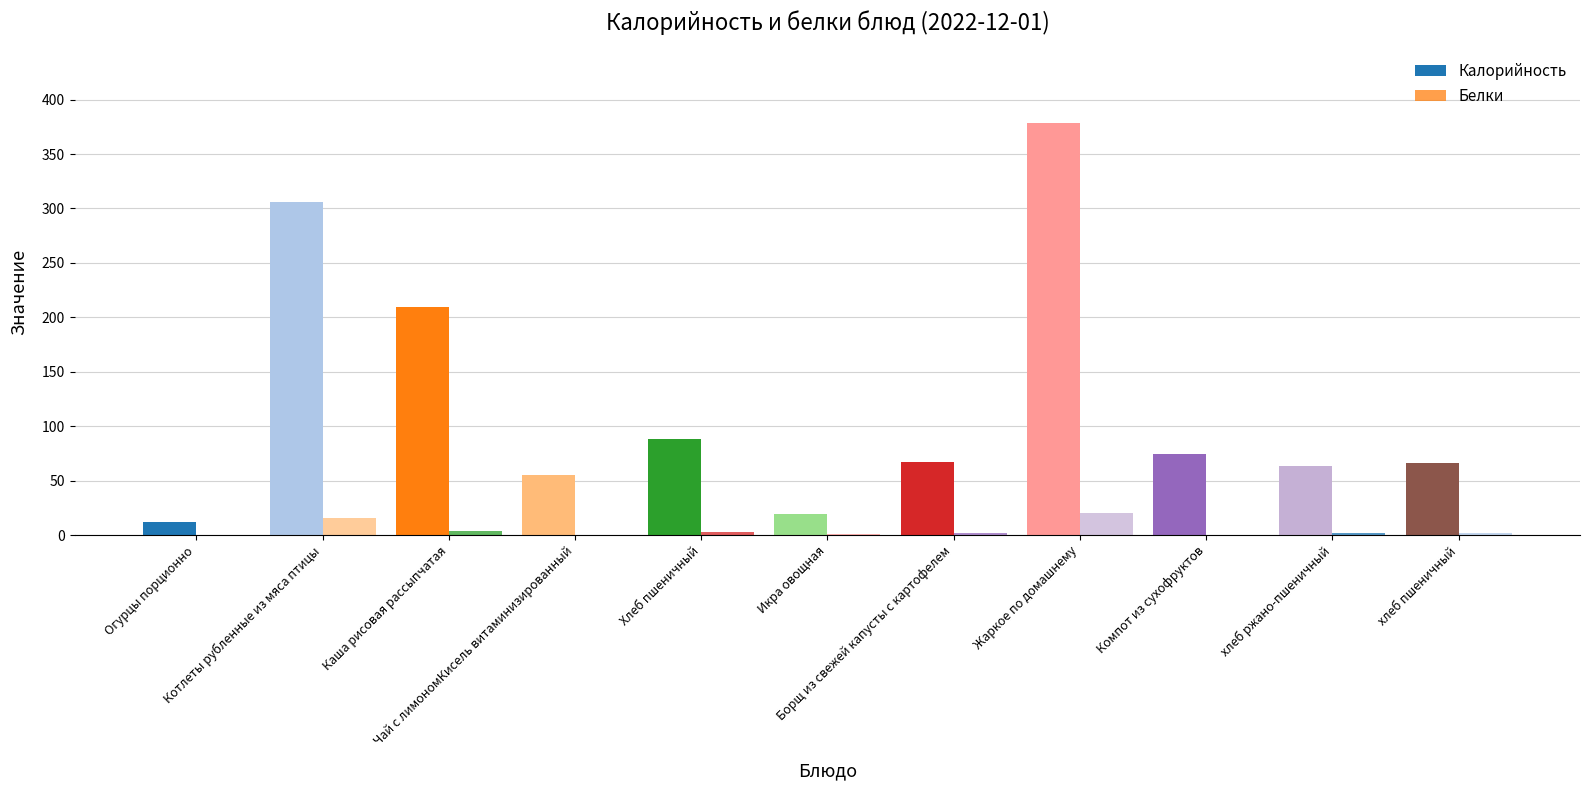

What is the sum of all Калорийность values?

1339.3